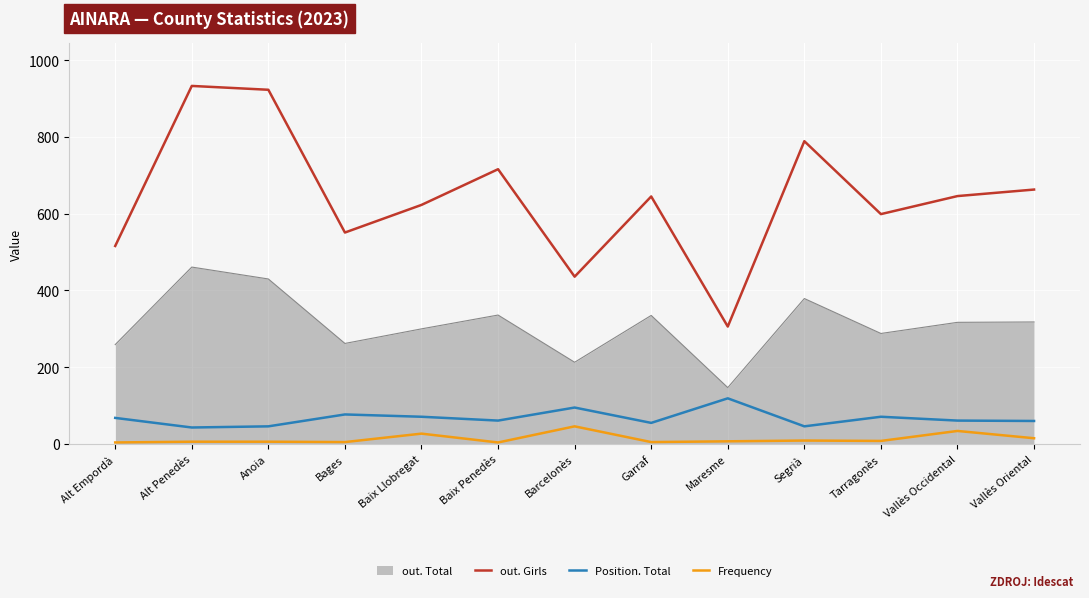

How many categories are shown in the chart?

13